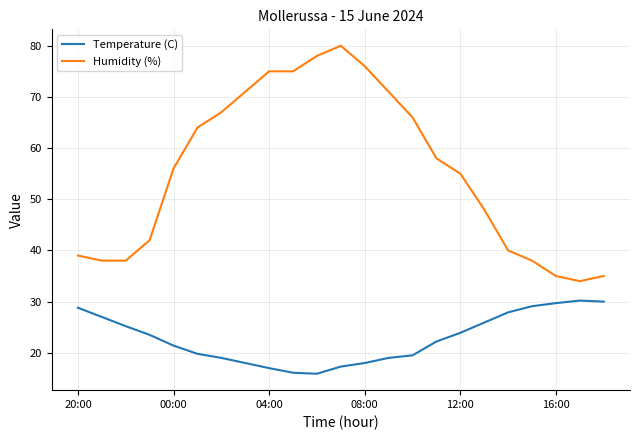

Rank the series by their maximum value, from highest to lowest.

Humidity (%), Temperature (C)